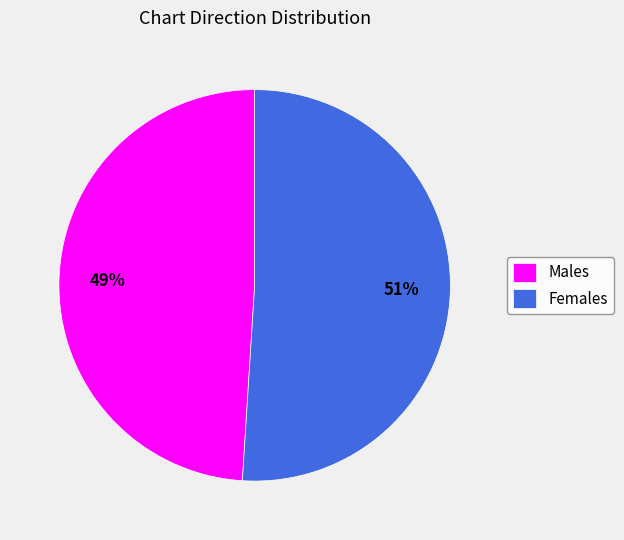

Do Females and Males together represent more than half of the pie?

Yes